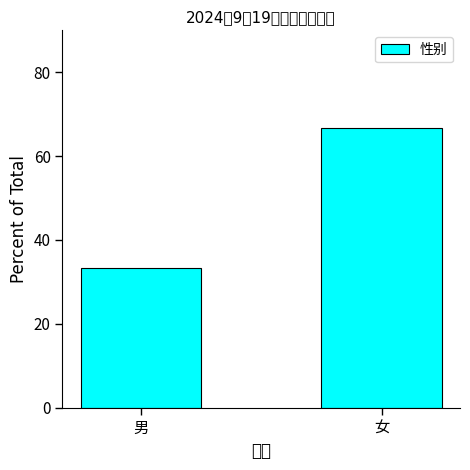

What is the label of the 2nd bar from the left?

女